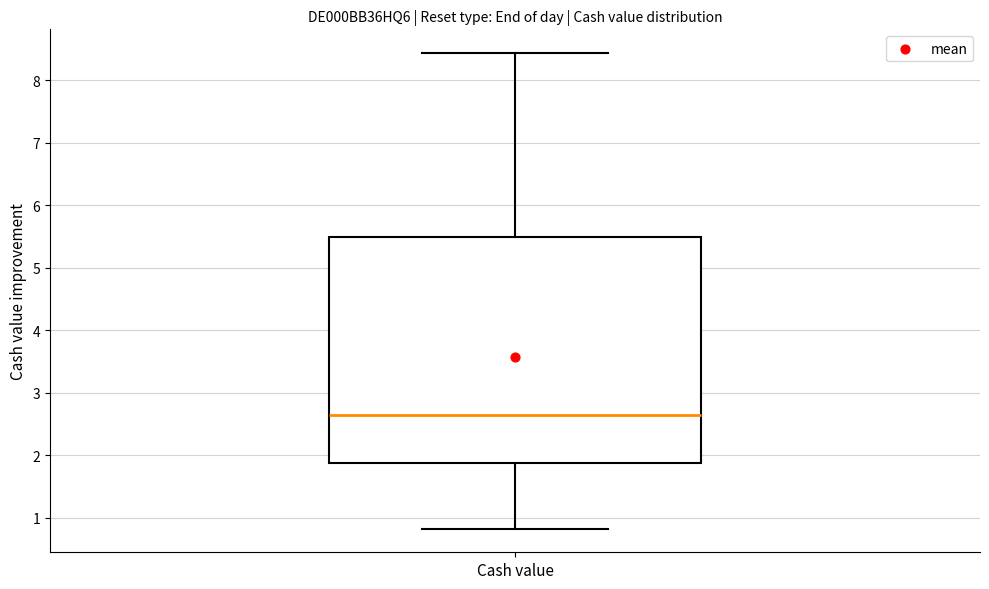

Read this box plot against the y-axis: the position of the median line, the range covered by the box, and the ends of both whiskers. The values are not printed on the chart, so give them approximately, as read against the axis.

median 2.7, box 1.9 to 5.5, whiskers 0.8 to 8.4